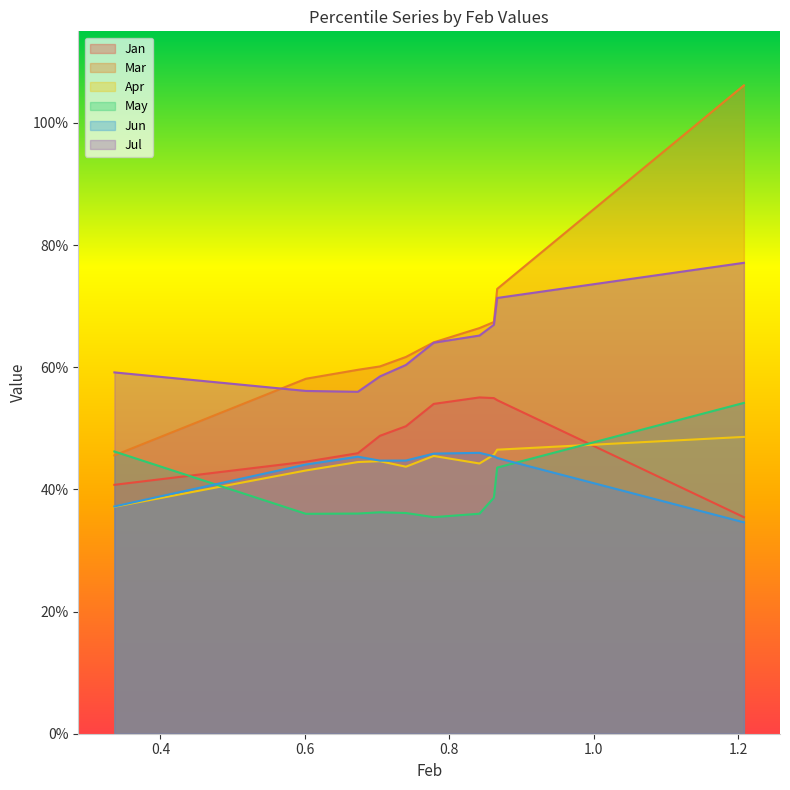

True or false: Mar and Apr intersect in this chart.

False